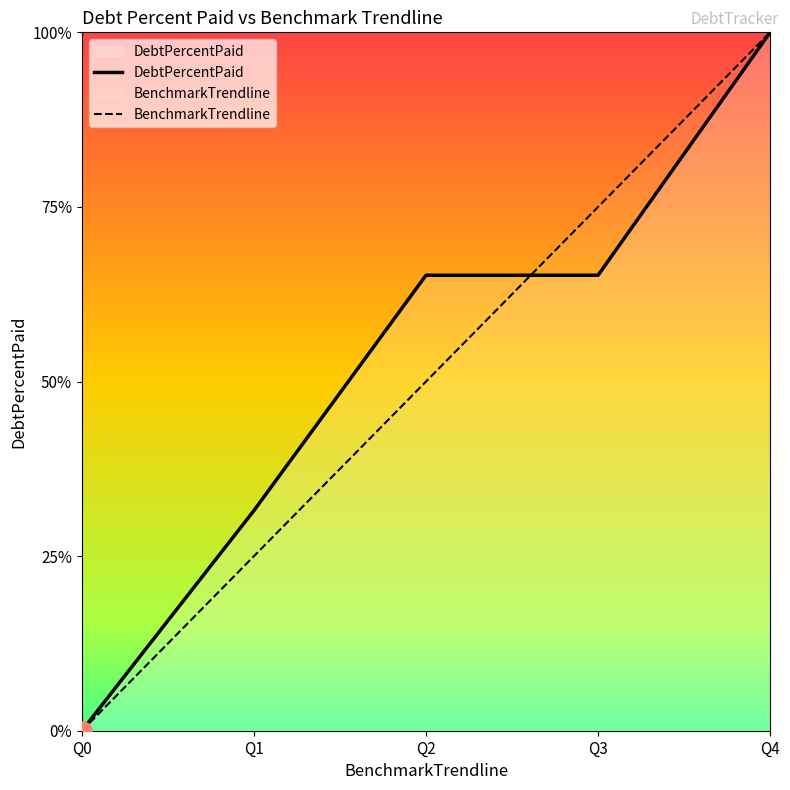

What is the difference between the DebtPercentPaid values at Q2 and Q0?

65.2